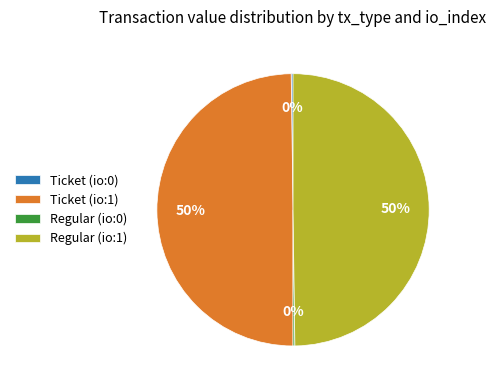

To the nearest percent, what is the difference between the largest and smallest slice percentages?

50%